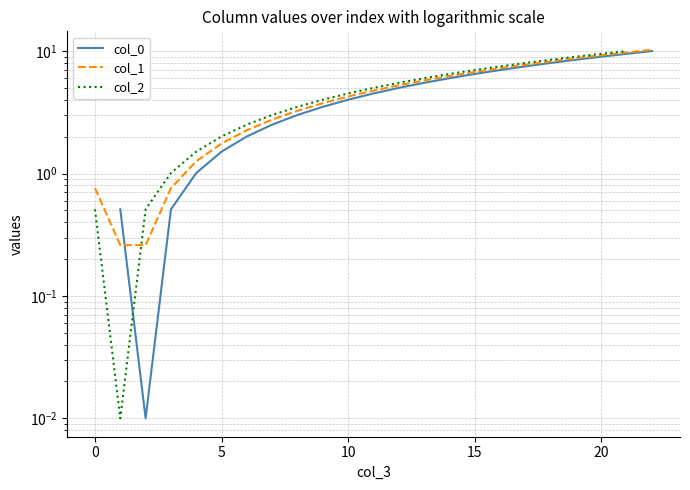

How many distinct data groups are displayed?

3